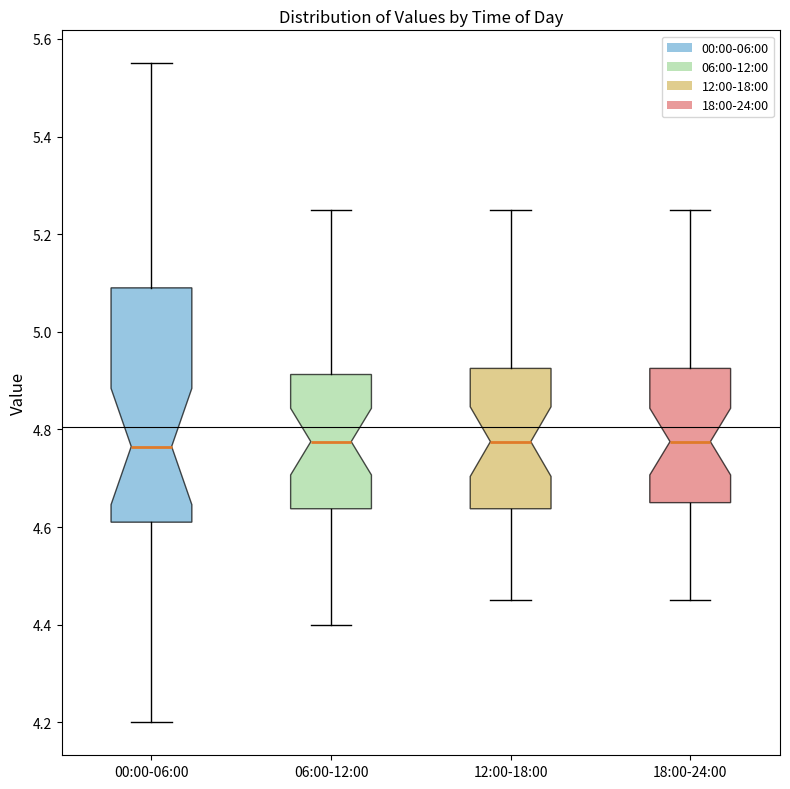

Reading left to right, transcribe this box plot: for each box, give where its median line is, the range the box spans, and where its two whiskers end, as read against the y-axis. The values are not printed on the chart, so give them approximately, as read against the axis.

00:00-06:00: median 4.76, box 4.62 to 5.10, whiskers 4.20 to 5.56
06:00-12:00: median 4.78, box 4.64 to 4.92, whiskers 4.40 to 5.26
12:00-18:00: median 4.78, box 4.64 to 4.92, whiskers 4.46 to 5.26
18:00-24:00: median 4.78, box 4.66 to 4.92, whiskers 4.46 to 5.26